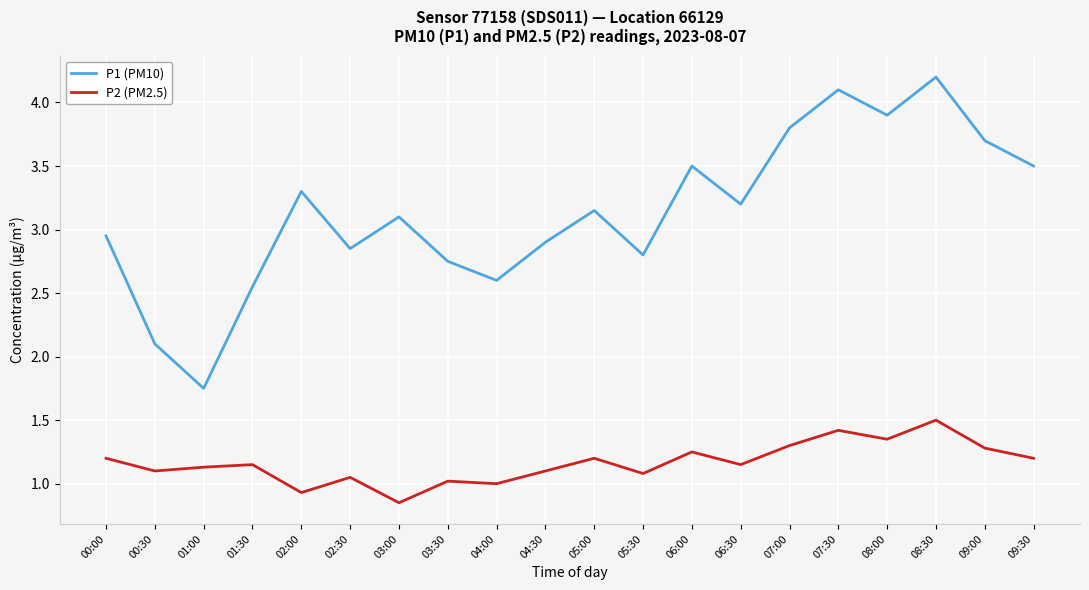

Which label corresponds to the largest value in the chart?

08:30